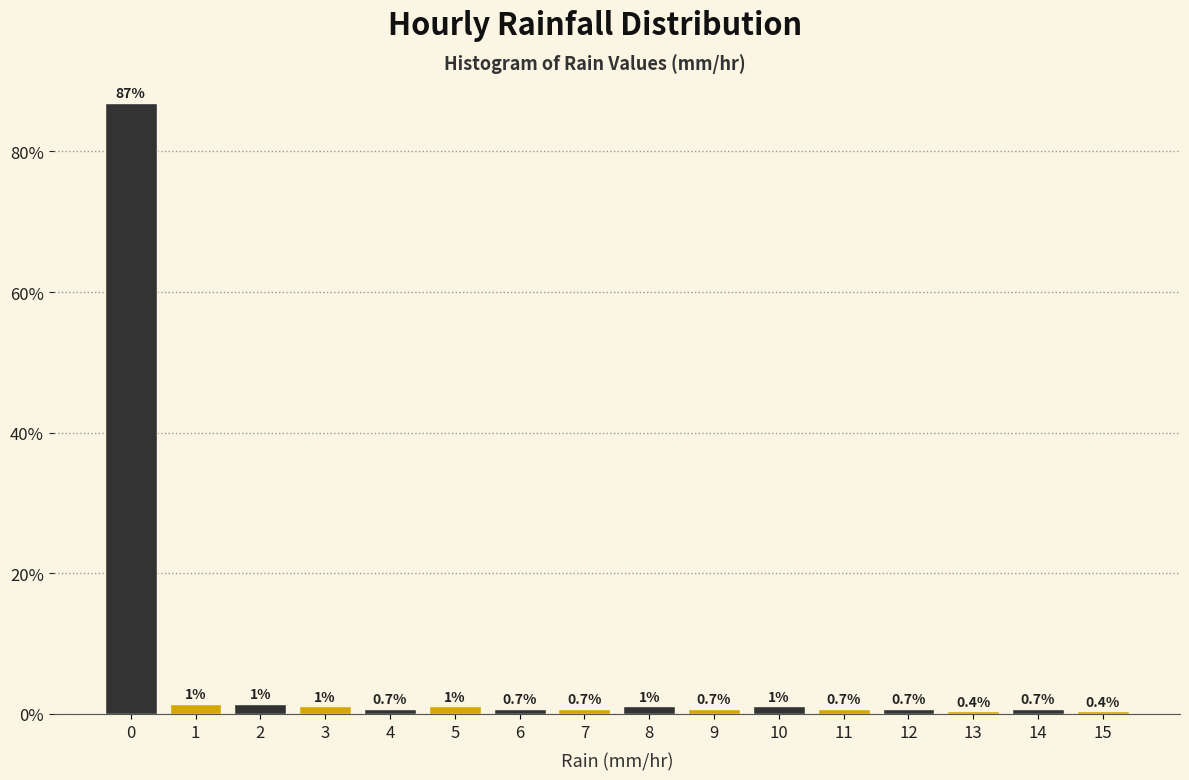

Is it true that the value at 0 is 87.0?

True